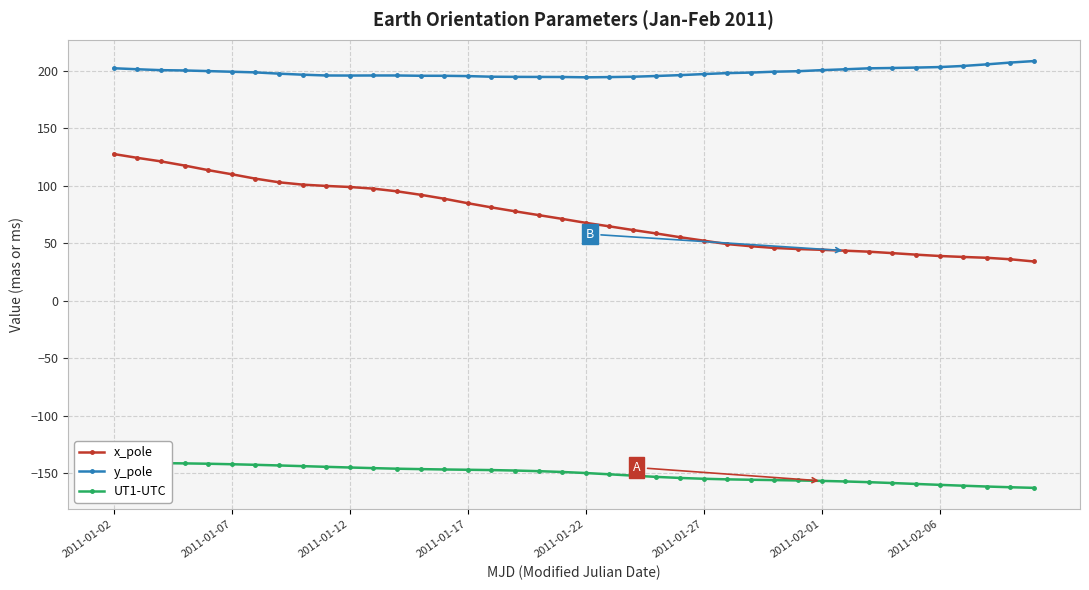

What is the difference between the second highest and second lowest values in the x_pole series?

88.2